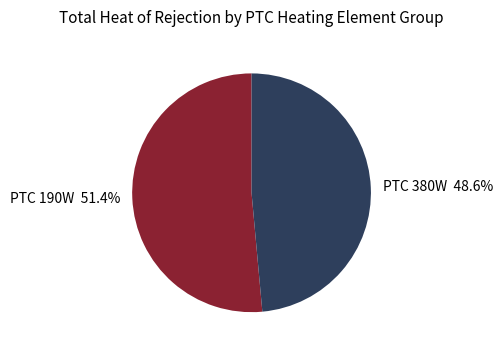

Which has a higher value, PTC 190W 51.4% or PTC 380W 48.6%?

PTC 190W 51.4%